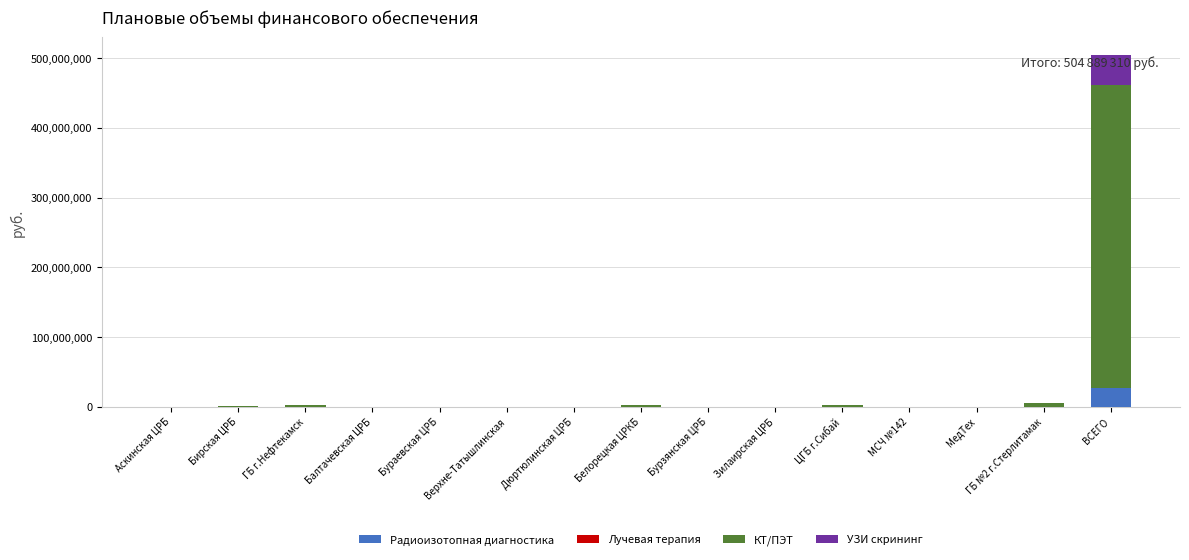

At which category is the sum across all series the highest?

ВСЕГО